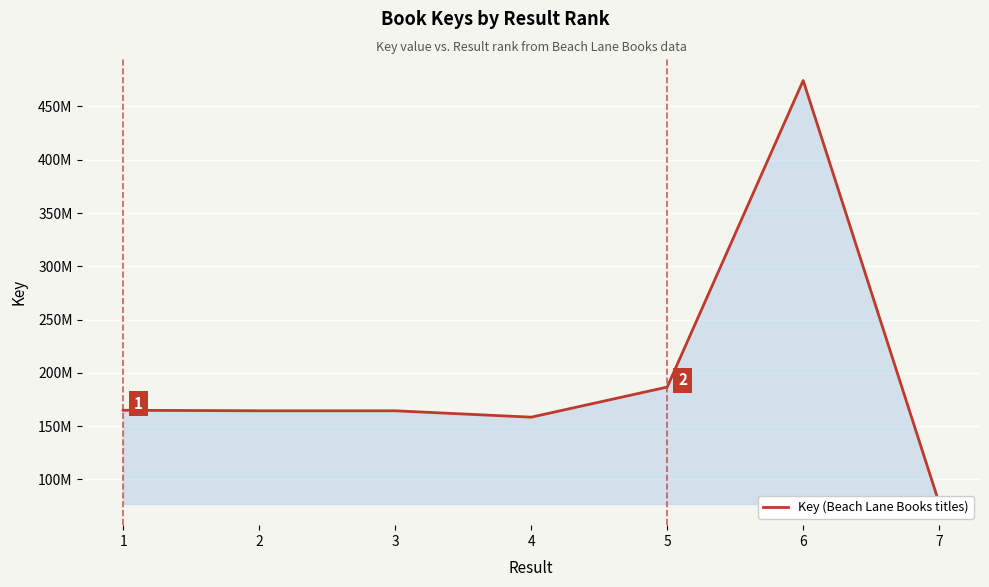

What is the change in value from 2 to 5?

+22246686